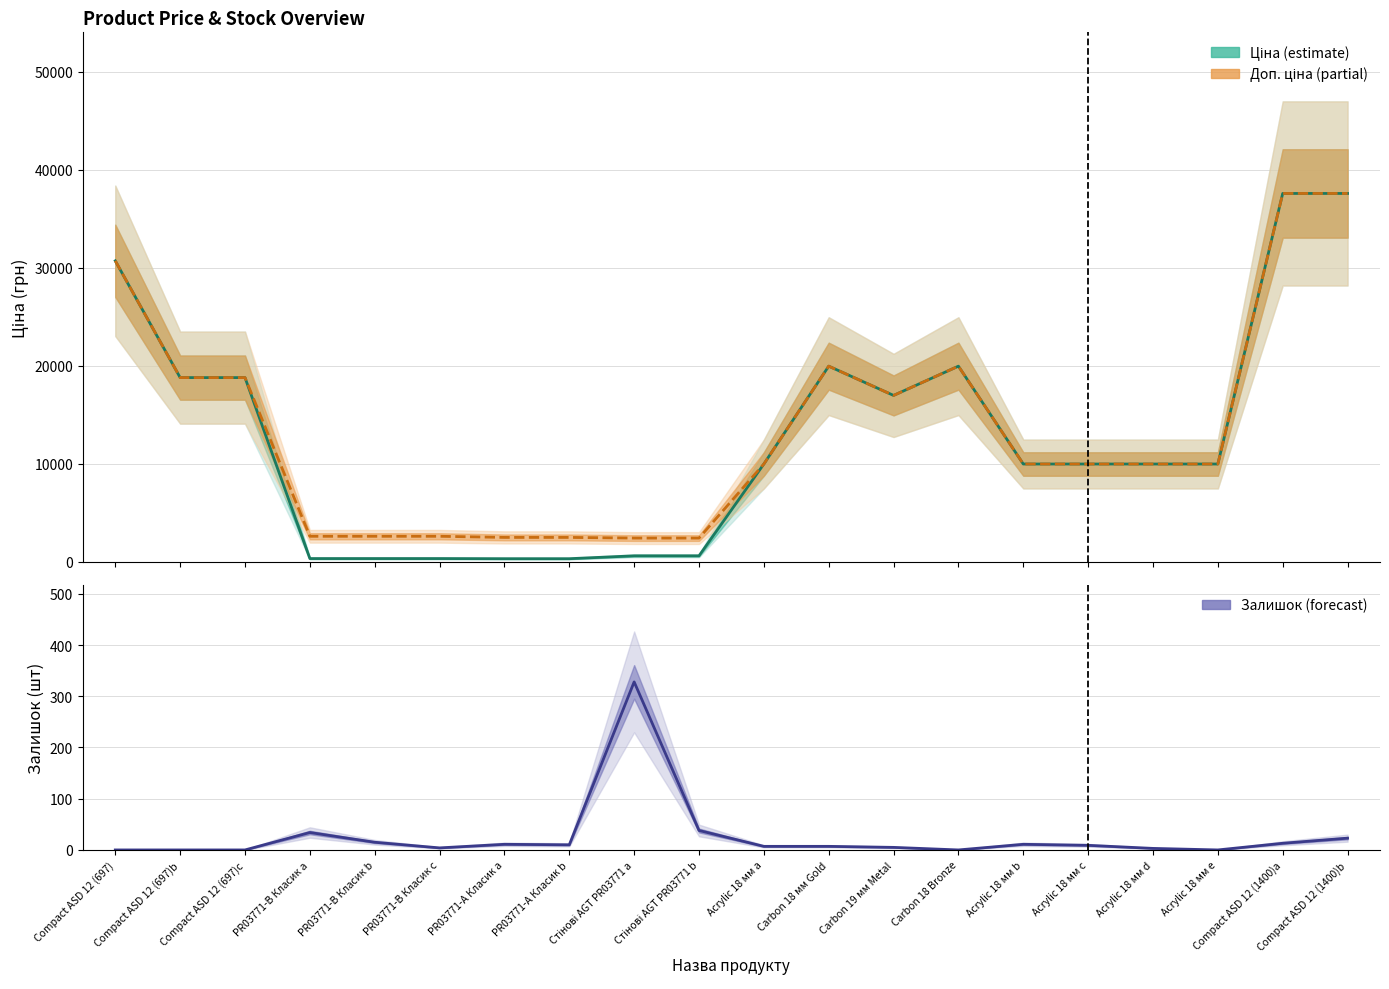

At which category does Ціна reach its first local valley?

Carbon 19 мм Metal